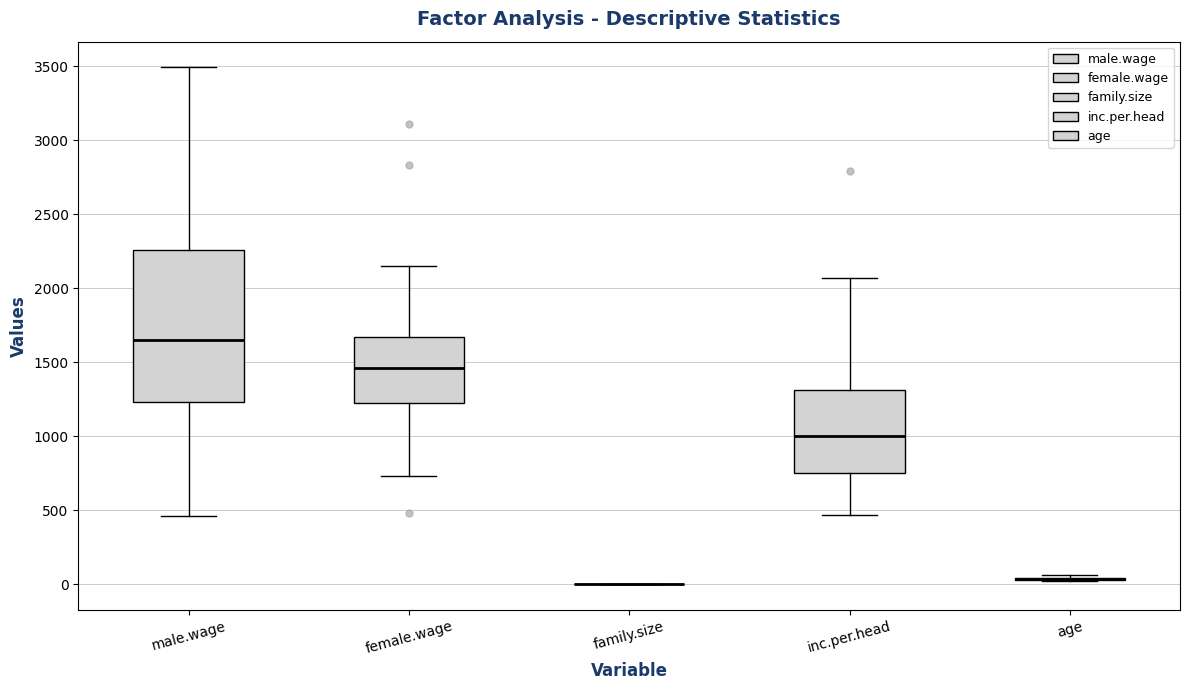

Reading left to right, transcribe this box plot: for each box, give where its median line is, the range the box spans, and where its two whiskers end, as read against the y-axis. The values are not printed on the chart, so give them approximately, as read against the axis.

male.wage: median 1650, box 1250 to 2250, whiskers 450 to 3500
female.wage: median 1450, box 1250 to 1650, whiskers 750 to 2150
family.size: box collapsed to a line at 0, whiskers 0 to 0
inc.per.head: median 1000, box 750 to 1300, whiskers 450 to 2050
age: box collapsed to a line at 50, whiskers 50 to 50